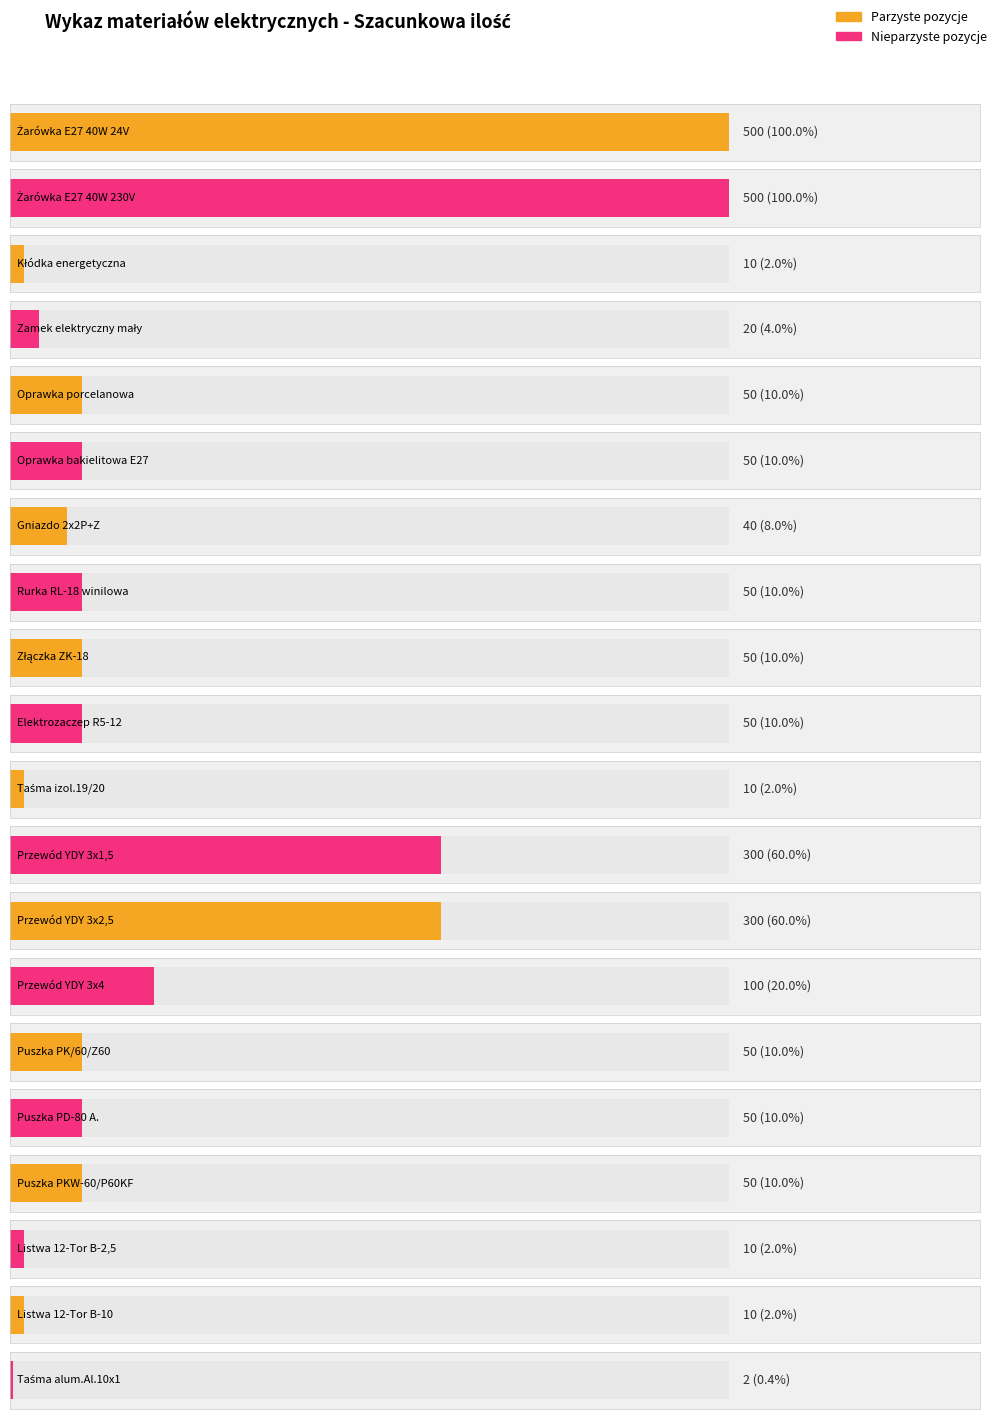

Reading left to right, extract all data points from this chart.

Żarówka E27 40W 24V=500	Żarówka E27 40W 230V=500	Kłódka energetyczna=10	Zamek elektryczny mały=20	Oprawka porcelanowa=50	Oprawka bakielitowa E27=50	Gniazdo 2x2P+Z=40	Rurka RL-18 winilowa=50	Złączka ZK-18=50	Elektrozaczep R5-12=50	Taśma izol.19/20=10	Przewód YDY 3x1,5=300	Przewód YDY 3x2,5=300	Przewód YDY 3x4=100	Puszka PK/60/Z60=50	Puszka PD-80 A.=50	Puszka PKW-60/P60KF=50	Listwa 12-Tor B-2,5=10	Listwa 12-Tor B-10=10	Taśma alum.Al.10x1=2